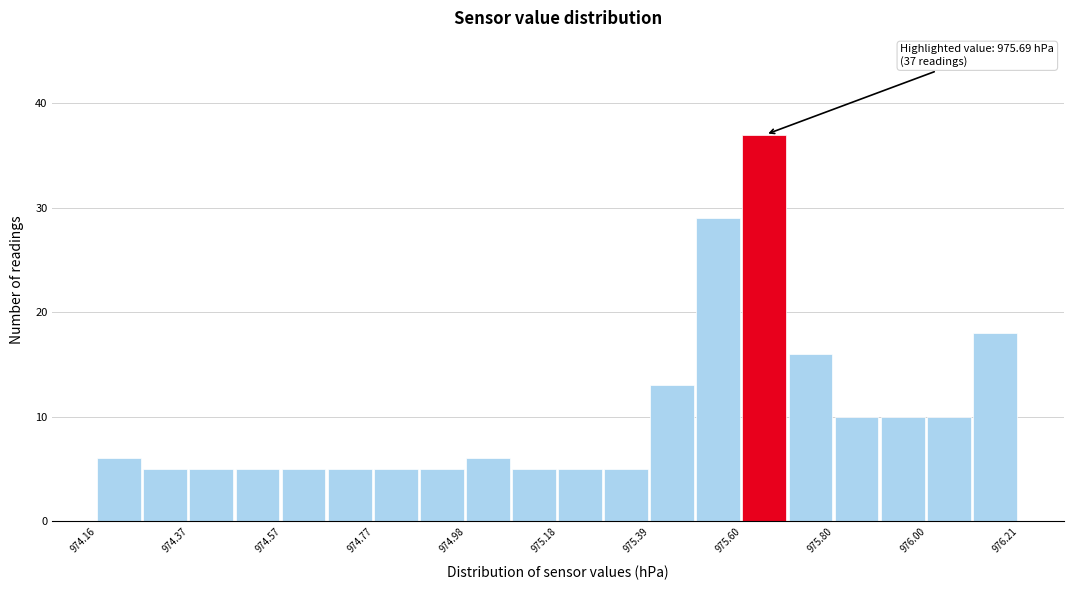

Around what value on the x-axis is the tallest bar? Give the approximate position of its centre, as read against the axis.

975.65